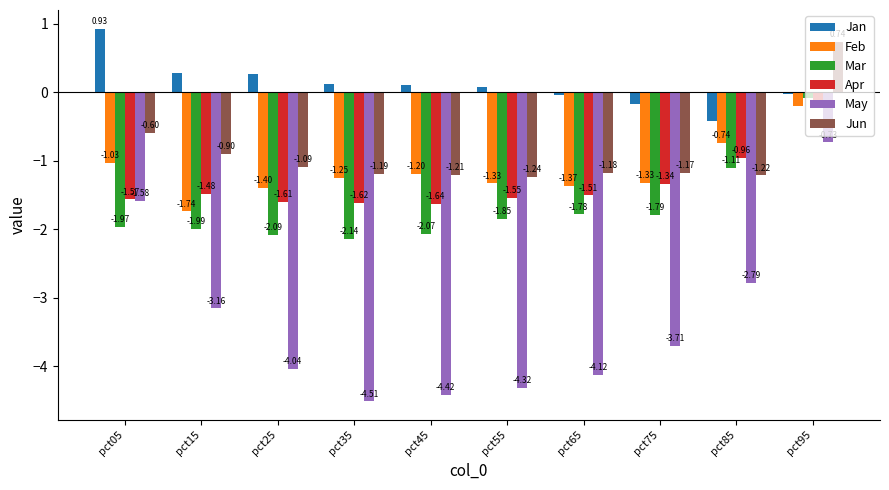

What is the difference between the highest and lowest values at pct75?

3.5